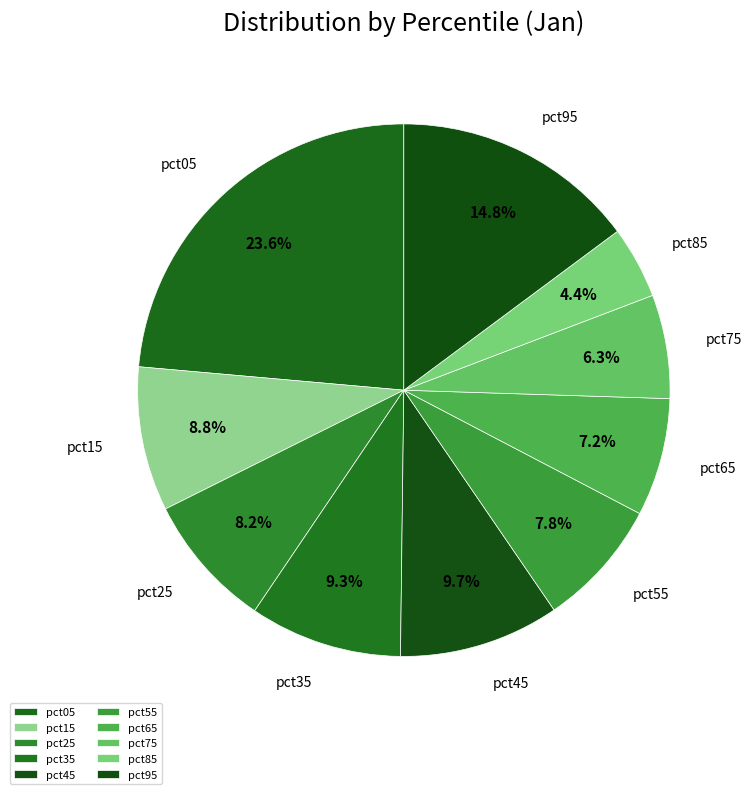

What percentage is NOT represented by pct15?

91.2%